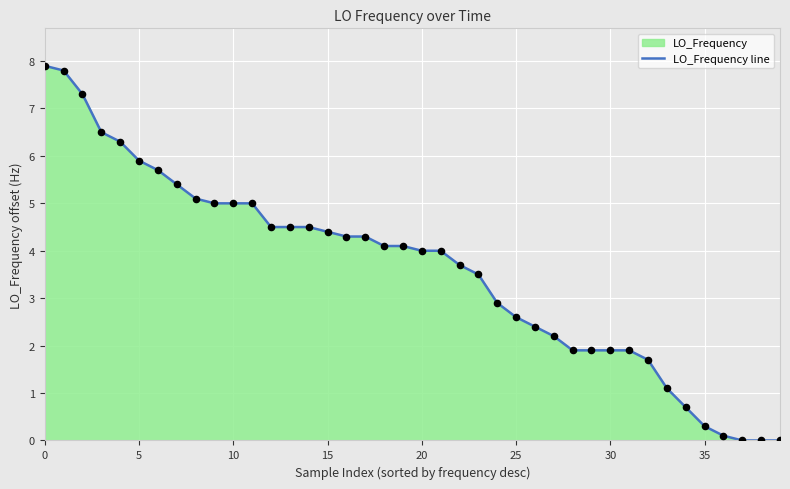

What is the change in value from 9 to 29?

-3.1